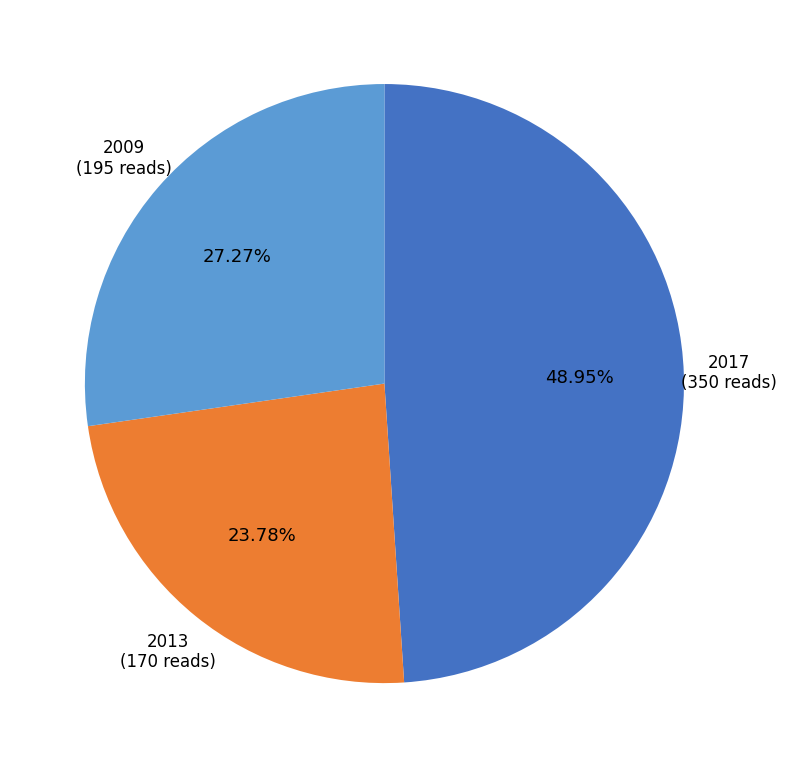

Is it true that 2009 is 27% of the pie?

True